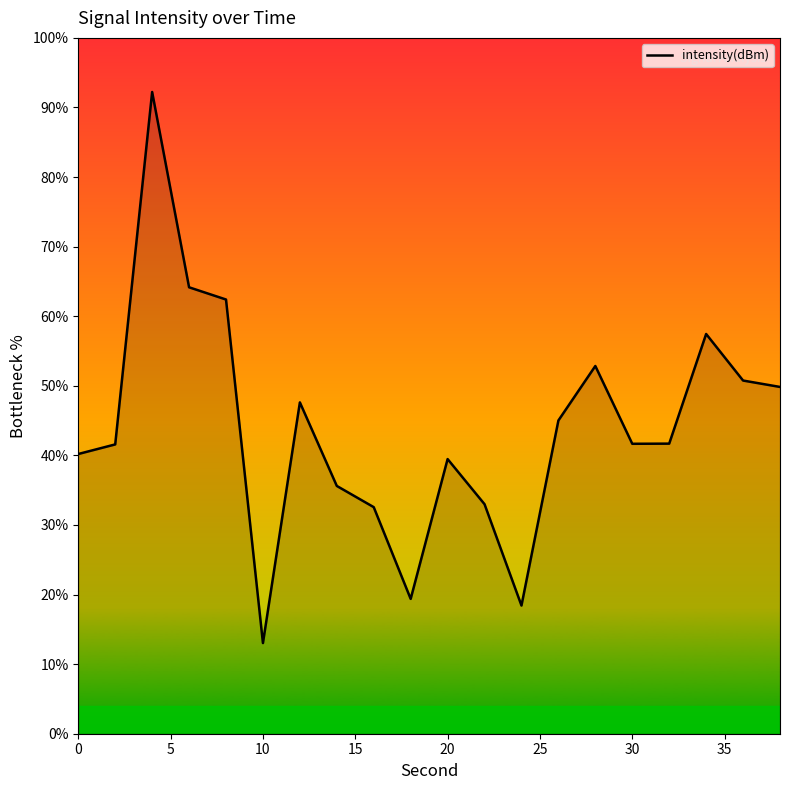

What is the difference between the maximum and minimum values?

79.2